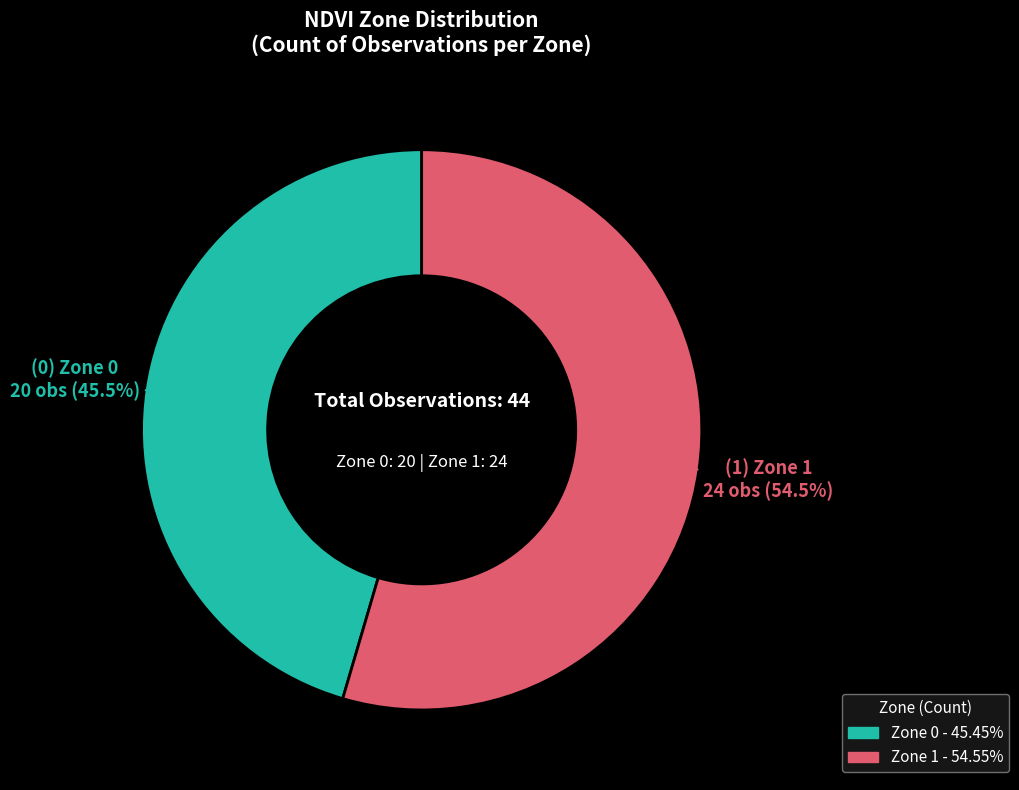

Is it true that Zone 1 is 65% of the pie?

False